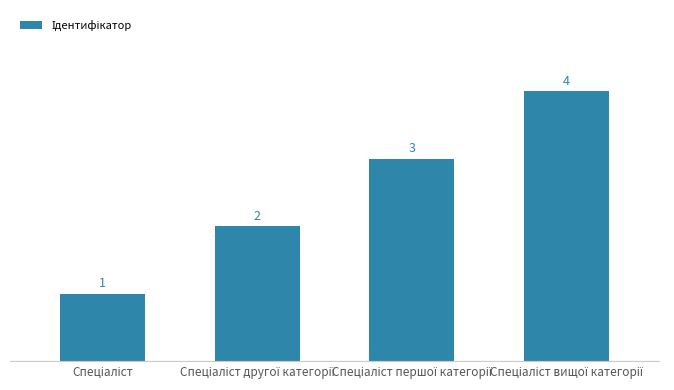

What is the sum of all values?

10